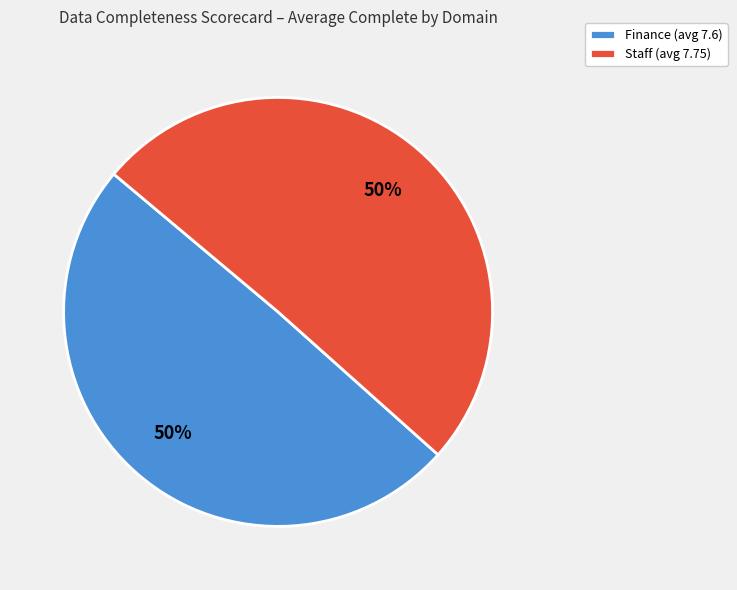

Count the number of slices in the pie.

2